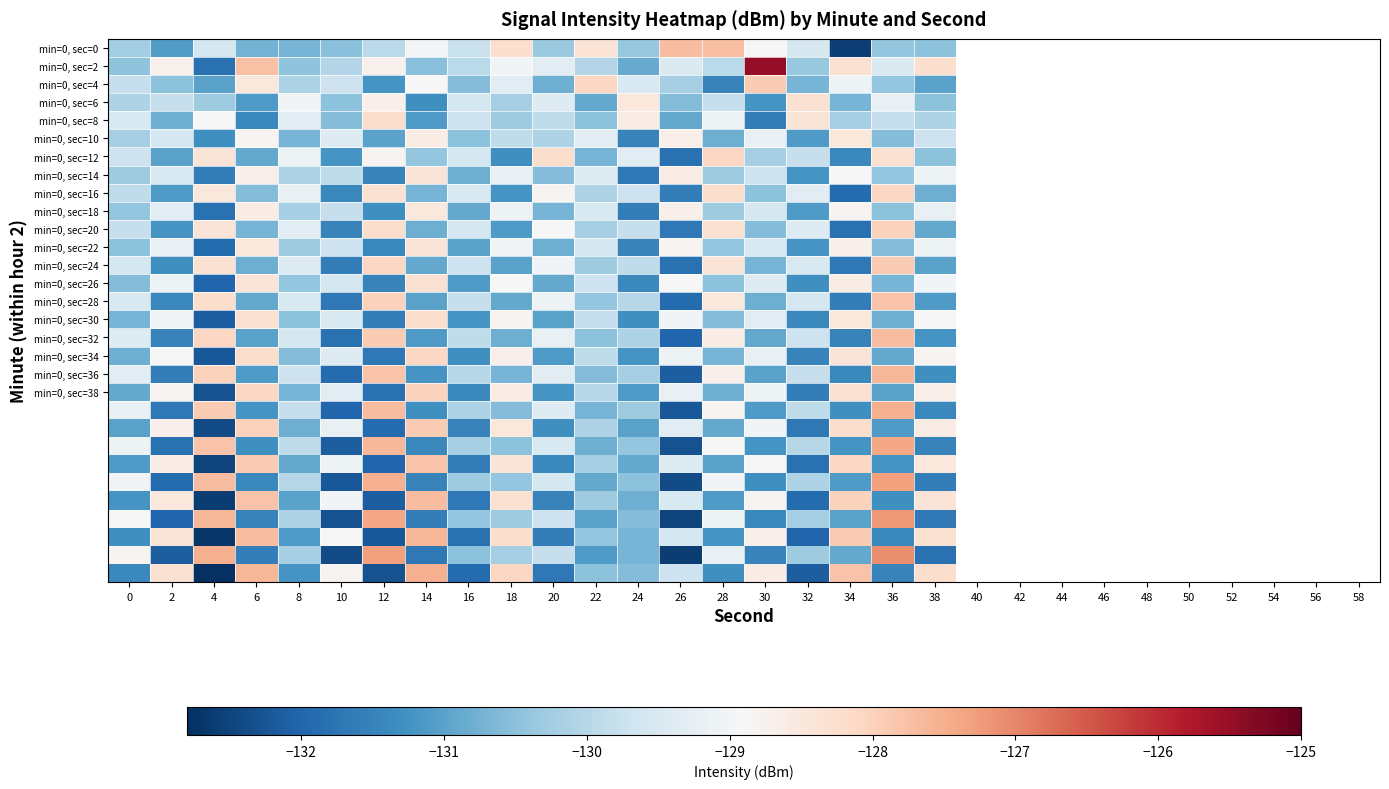

What is the maximum value shown in the chart?

-125.5